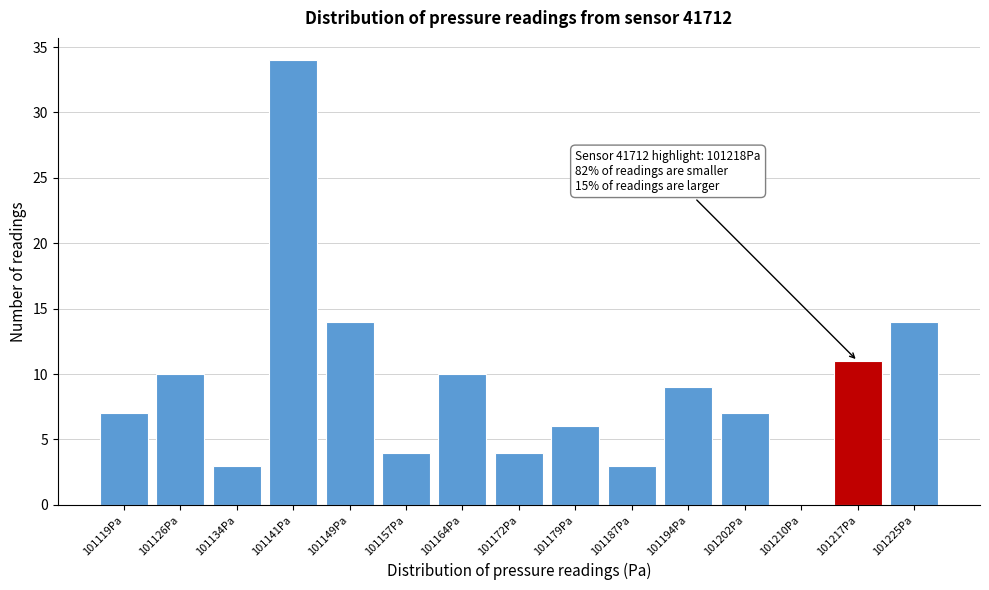

Reading right to left, what are all the values shown in this chart?

101225Pa=14	101217Pa=11	101210Pa=0	101202Pa=7	101194Pa=9	101187Pa=3	101179Pa=6	101172Pa=4	101164Pa=10	101157Pa=4	101149Pa=14	101141Pa=34	101134Pa=3	101126Pa=10	101119Pa=7